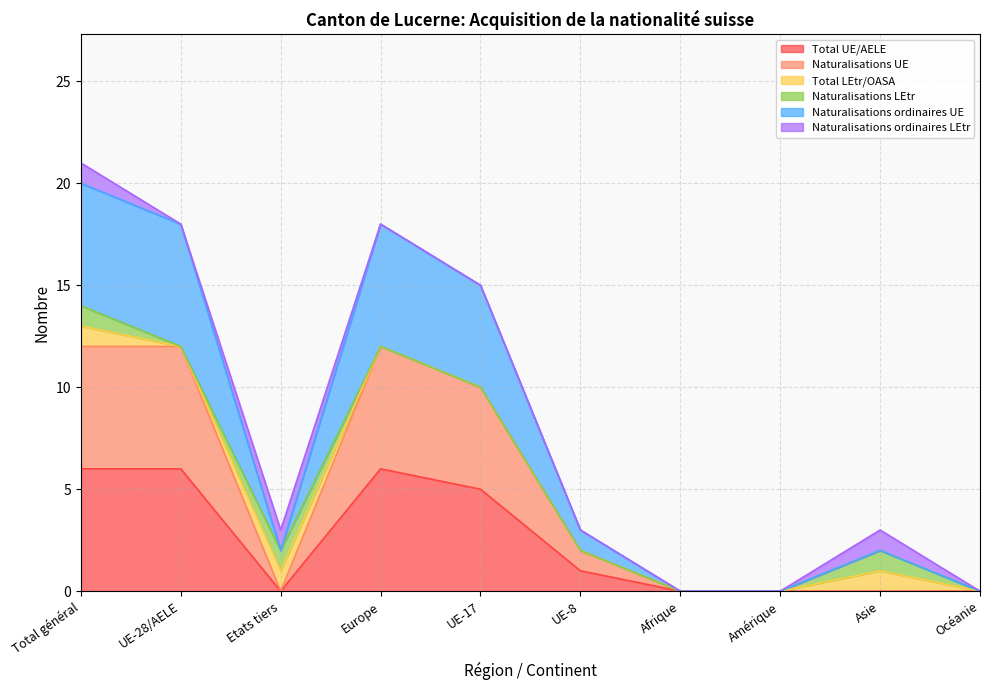

In Naturalisations ordinaires UE, how many points are higher than both neighbors (excluding endpoints)?

2